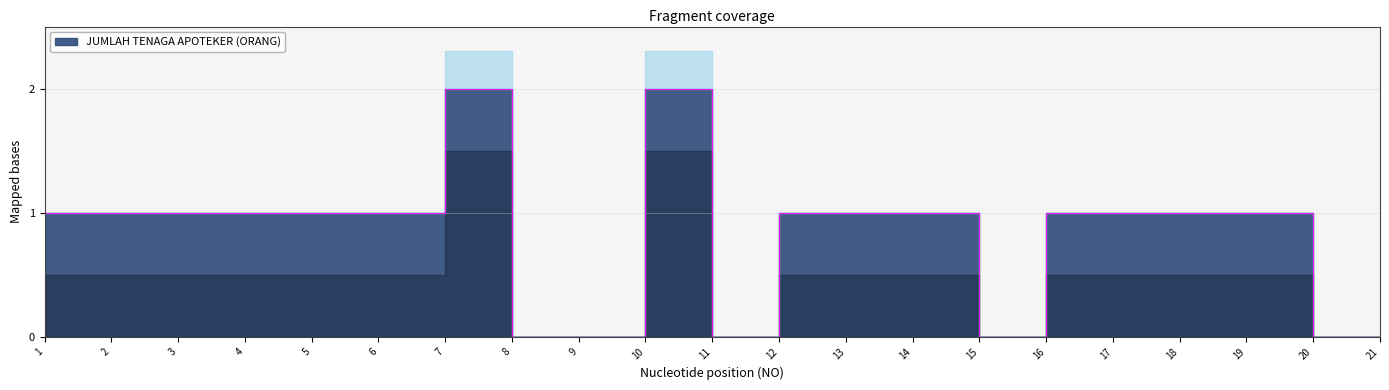

What is the sum of all values?

17